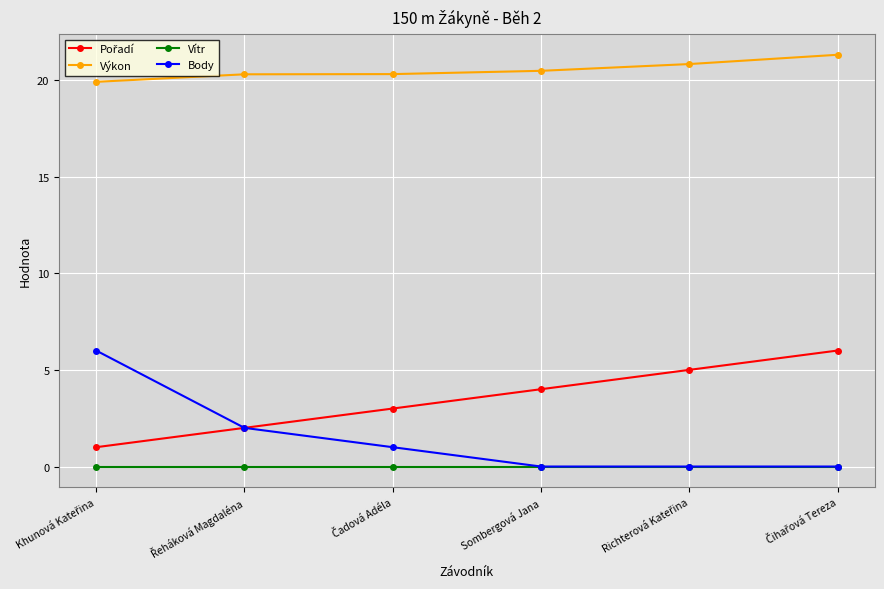

True or false: Vítr has more than 2 points higher than both neighbors.

False